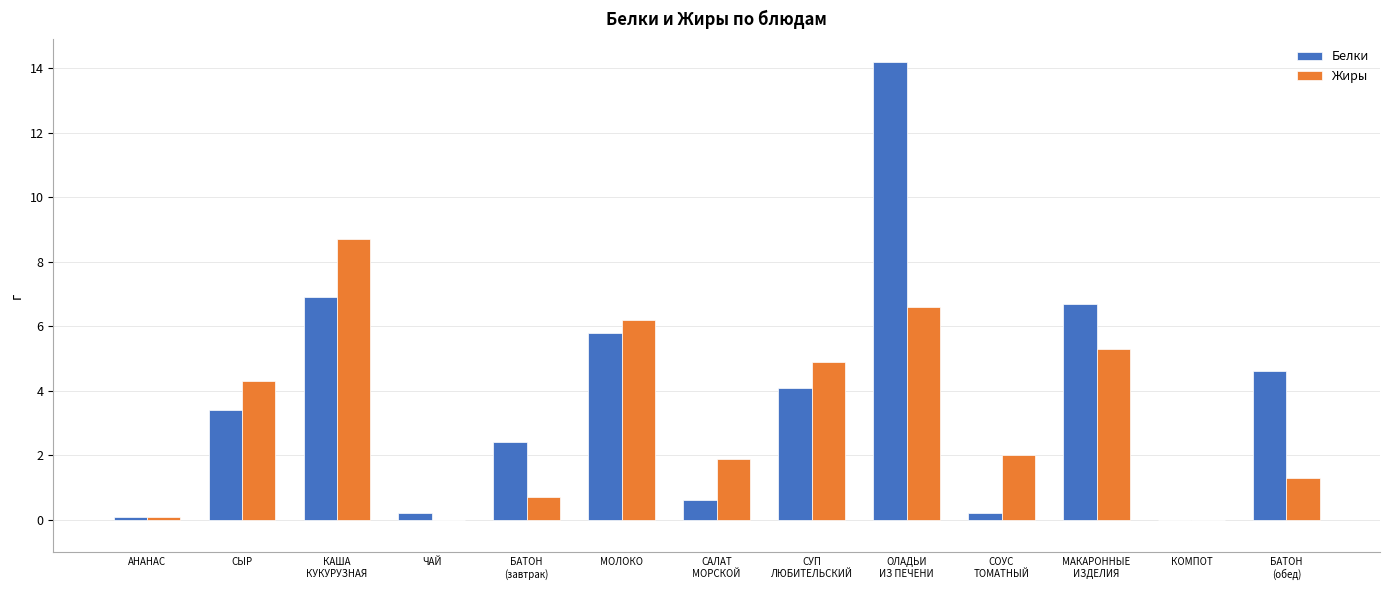

Between АНАНАС and МОЛОКО, which series saw the biggest shift?

Жиры